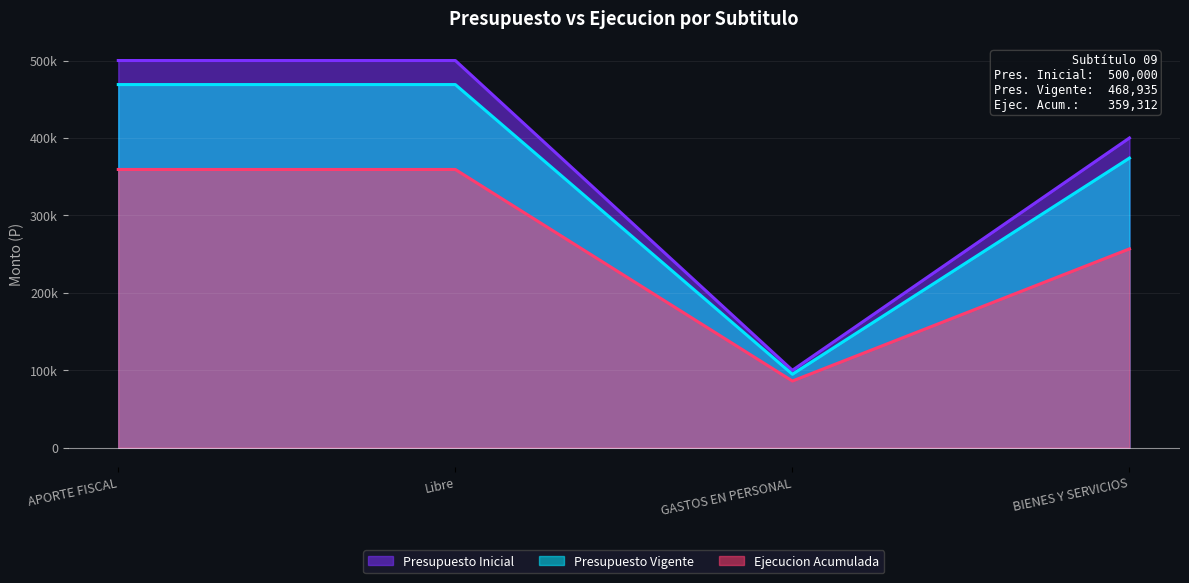

What are all the series names shown in the legend?

Presupuesto Inicial, Presupuesto Vigente, Ejecucion Acumulada